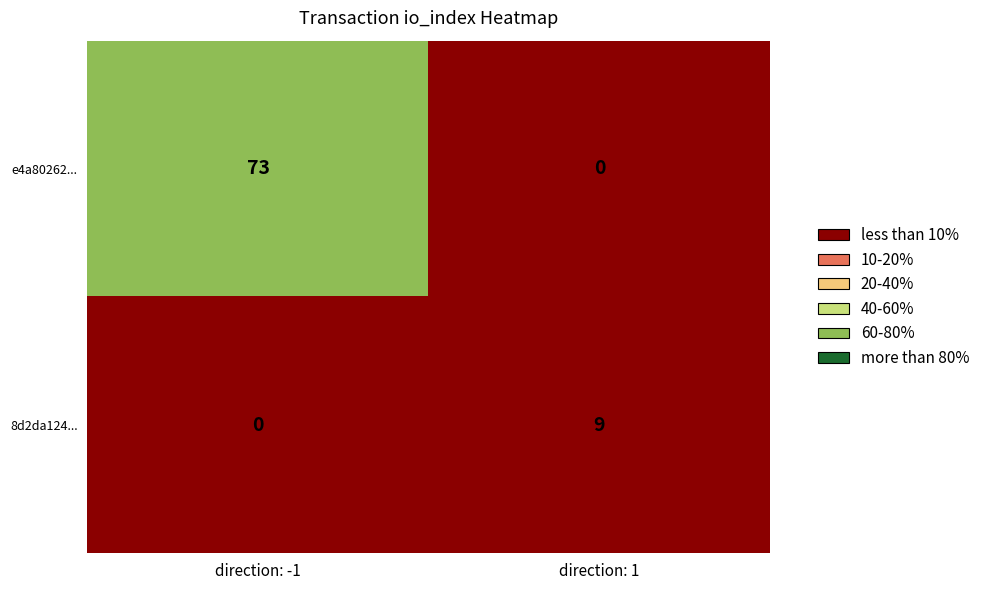

Where is 8d2da124... nearest to the value 4?

direction: -1